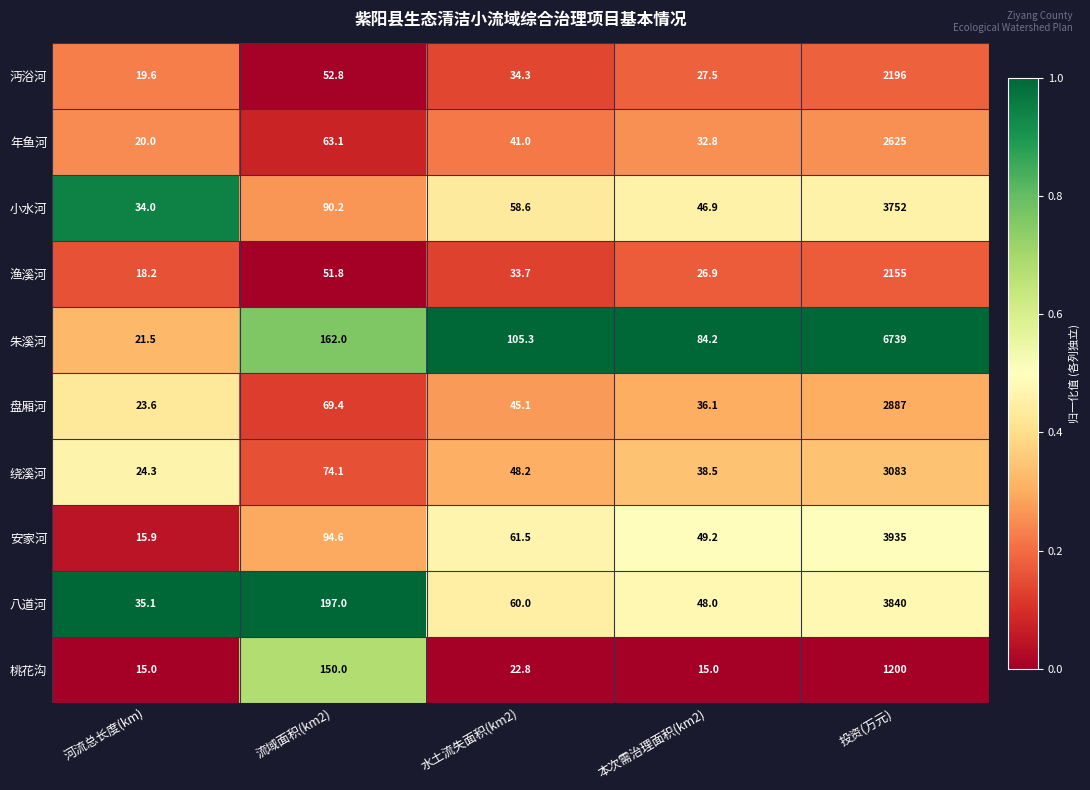

What is the sum of all 渔溪河 values?

2285.6